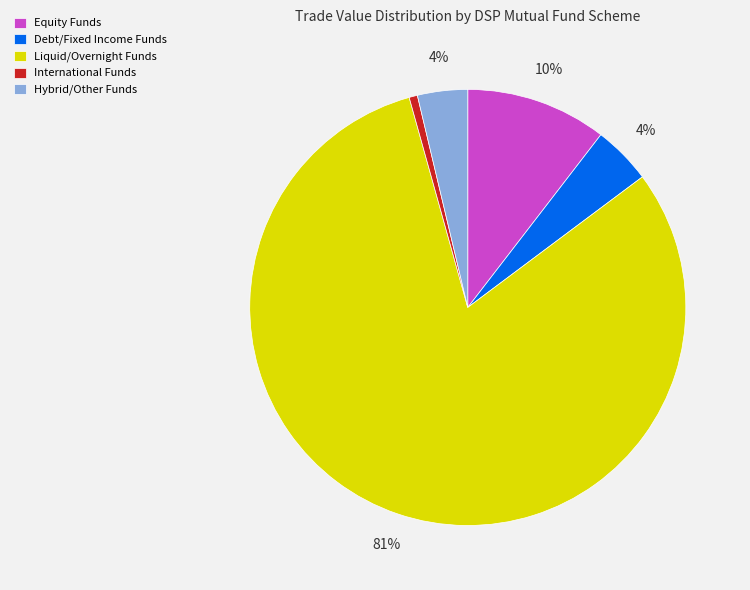

Combined, do Liquid/Overnight Funds and International Funds account for over 50%?

Yes